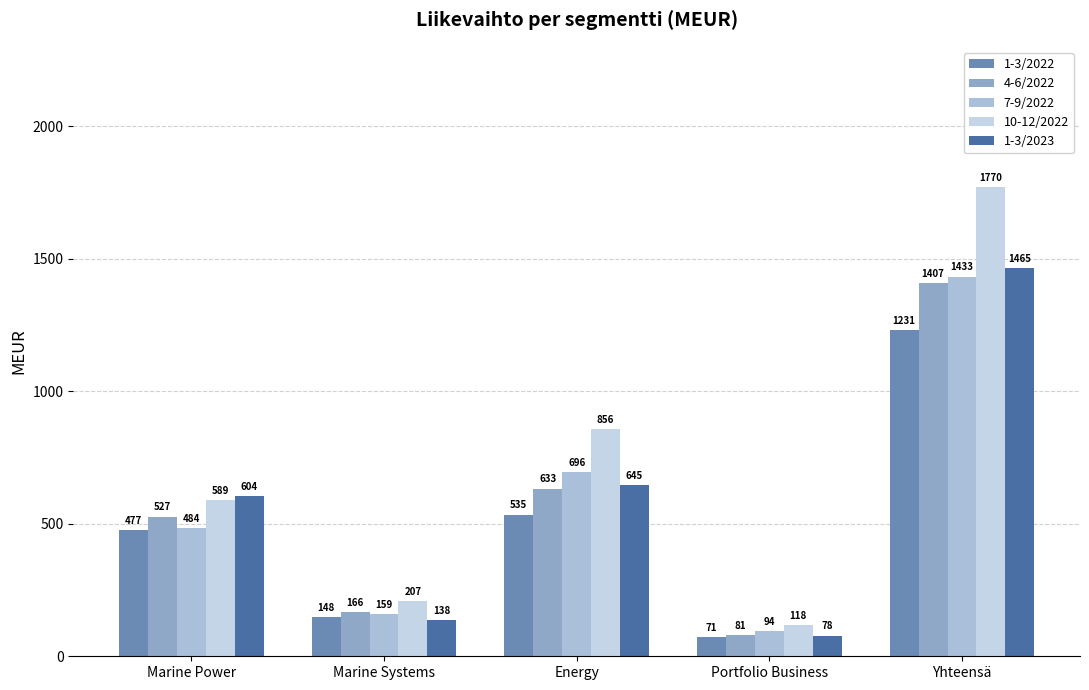

Between Marine Systems and Energy, which is larger?

Energy